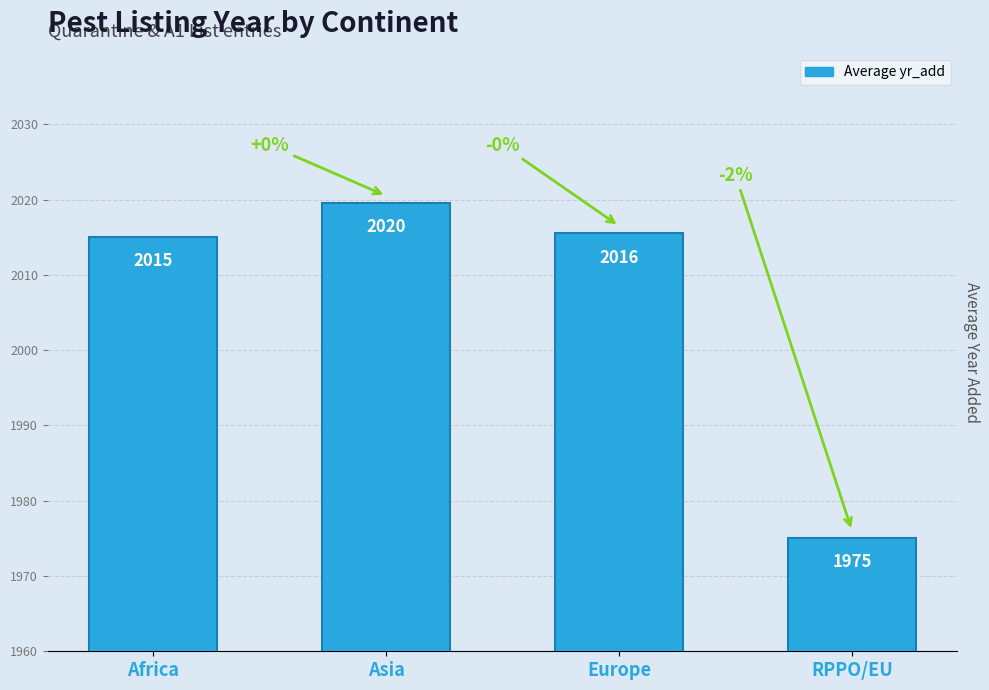

Which has a higher value, RPPO/EU or Africa?

Africa